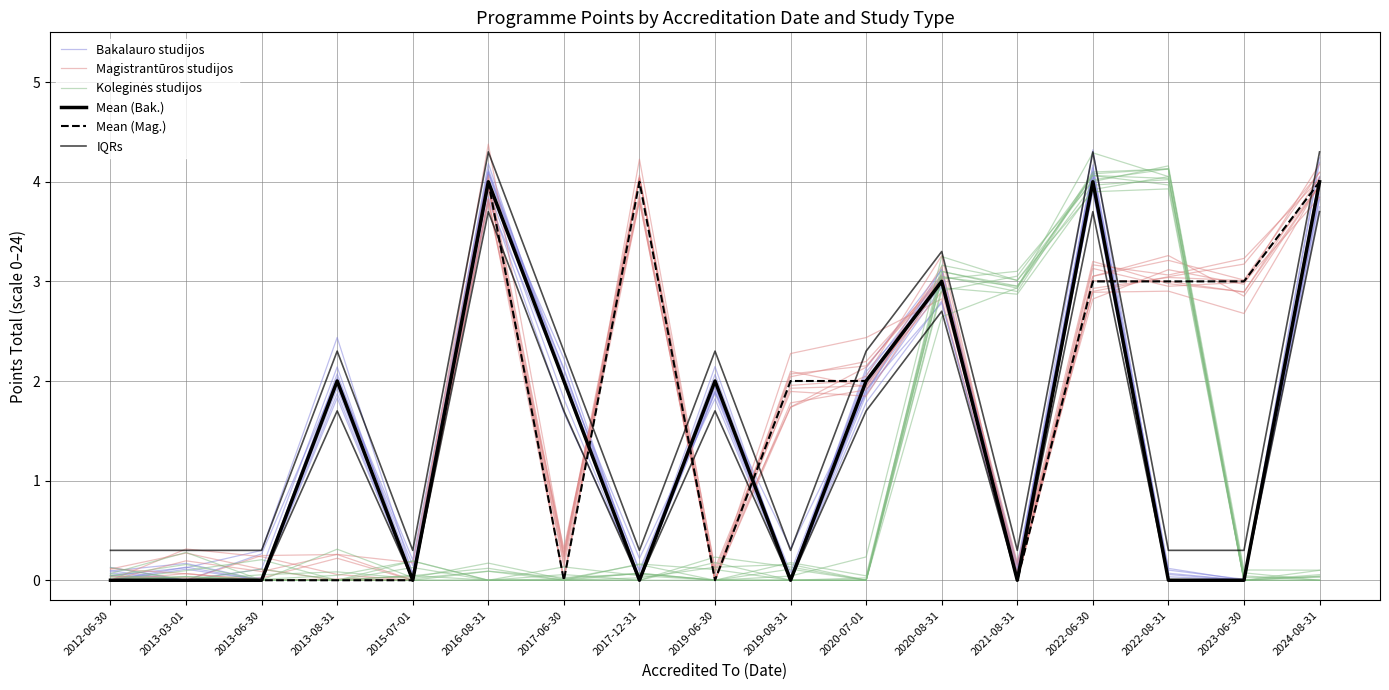

True or false: Bakalauro studijos and IQRs intersect in this chart.

False